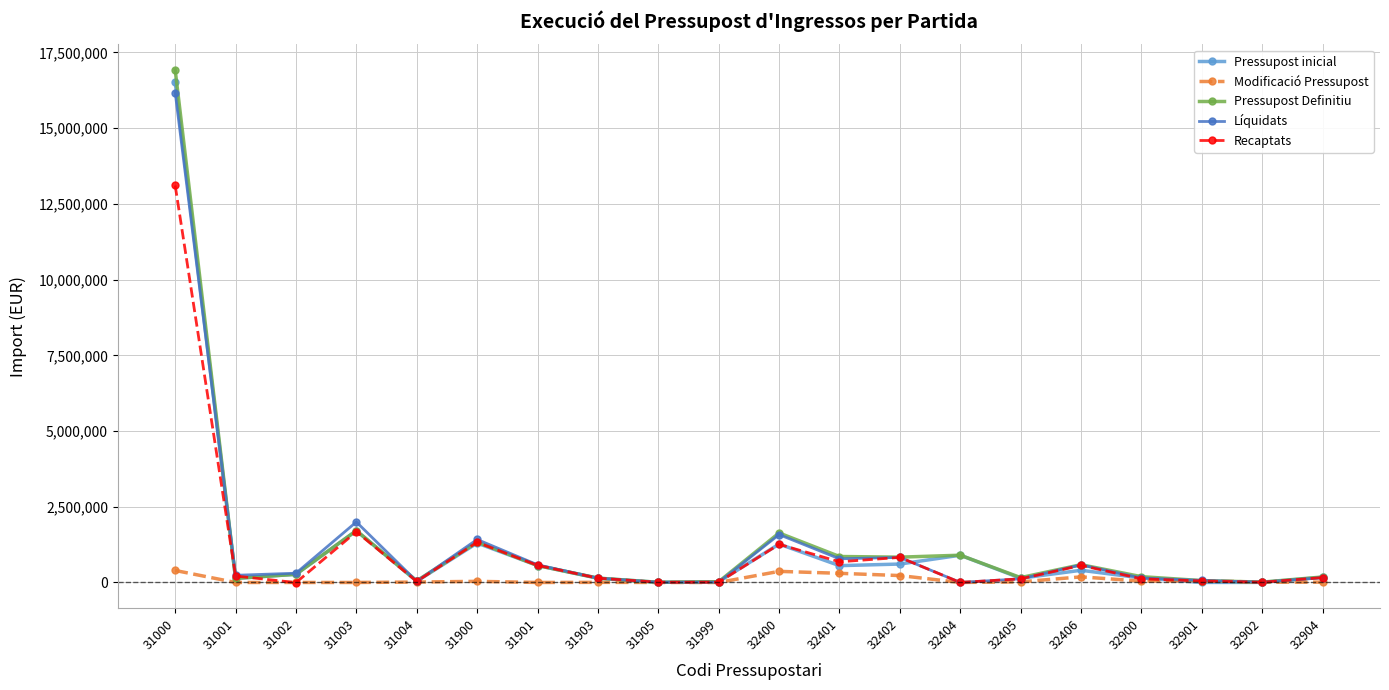

What is the greatest value displayed?

16921110.3